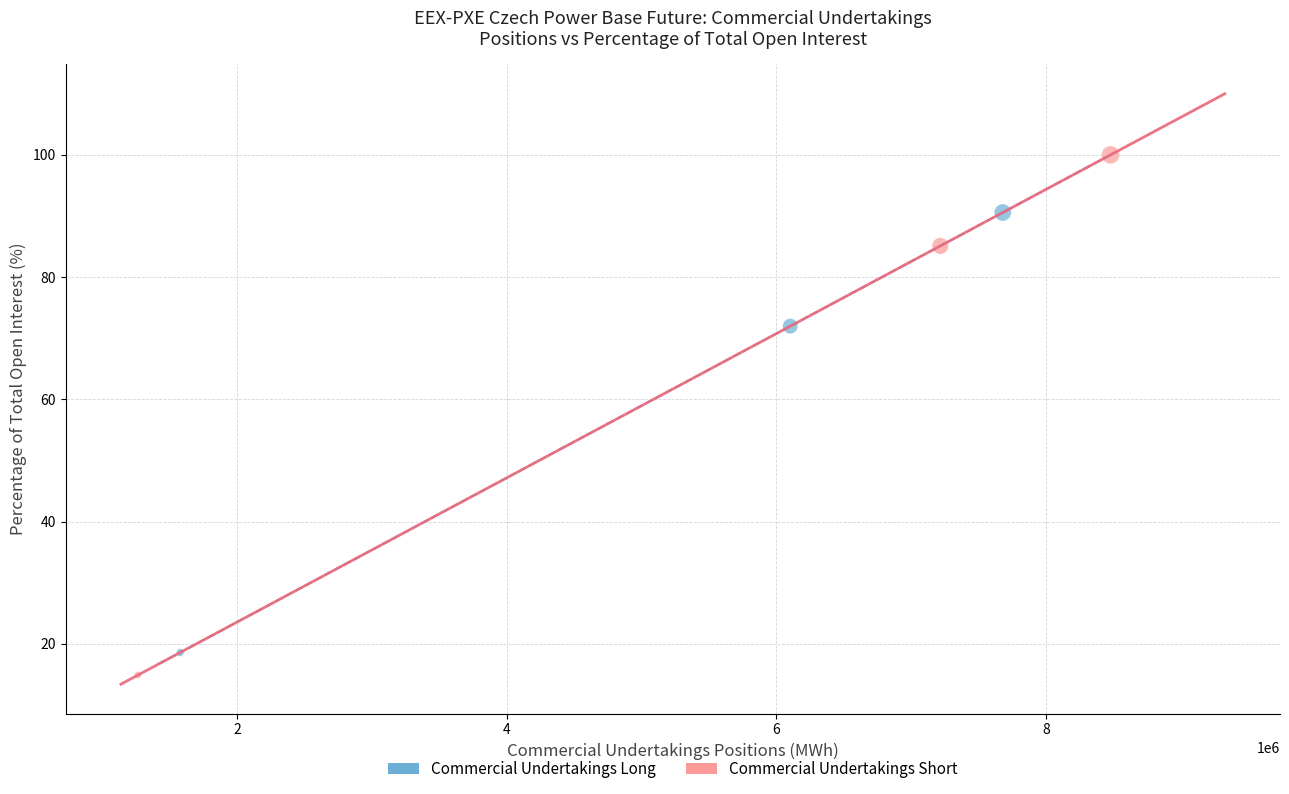

What are all the series names shown in the legend?

Commercial Undertakings Long, Commercial Undertakings Short